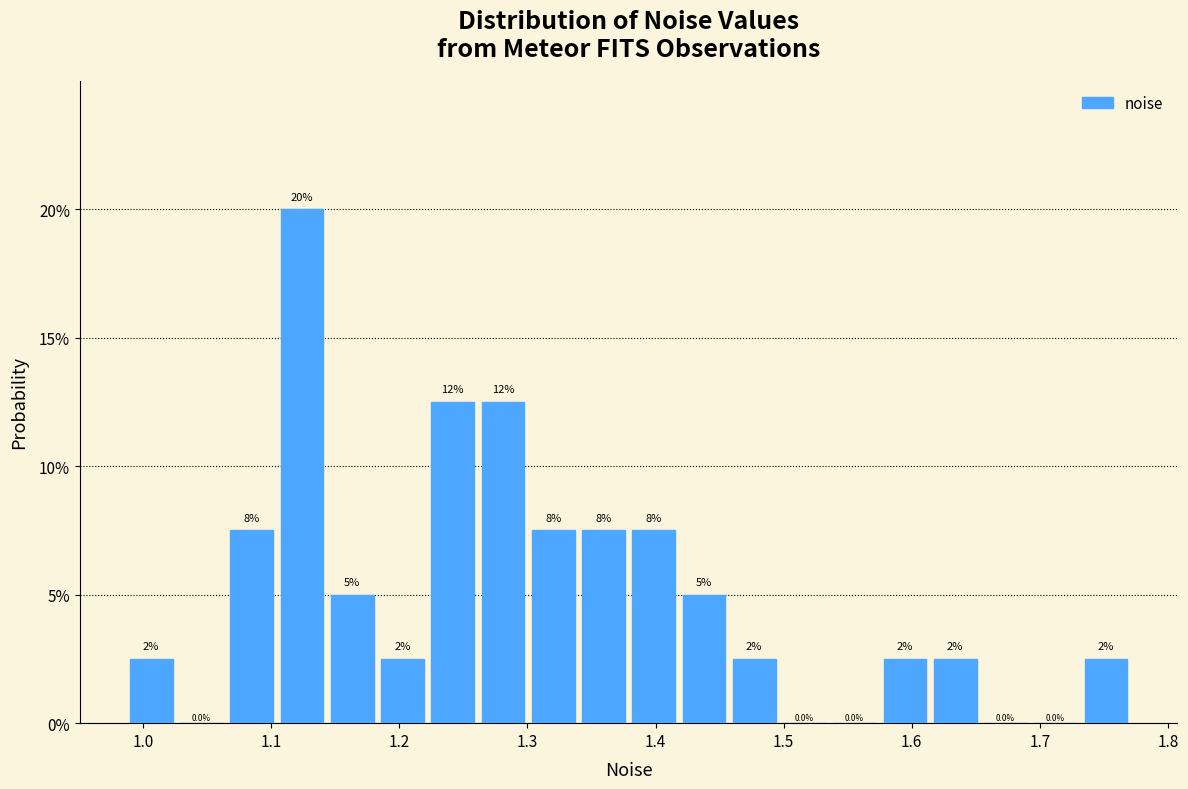

Read against the x-axis, roughly where is the centre of the tallest bar?

1.12